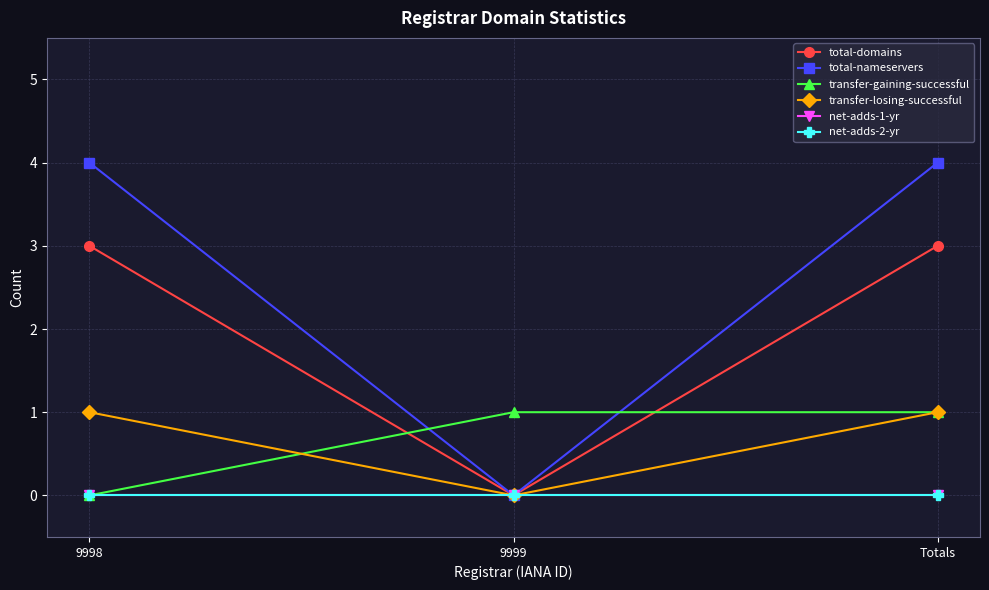

Which series changed the most between 9998 and Totals?

transfer-gaining-successful